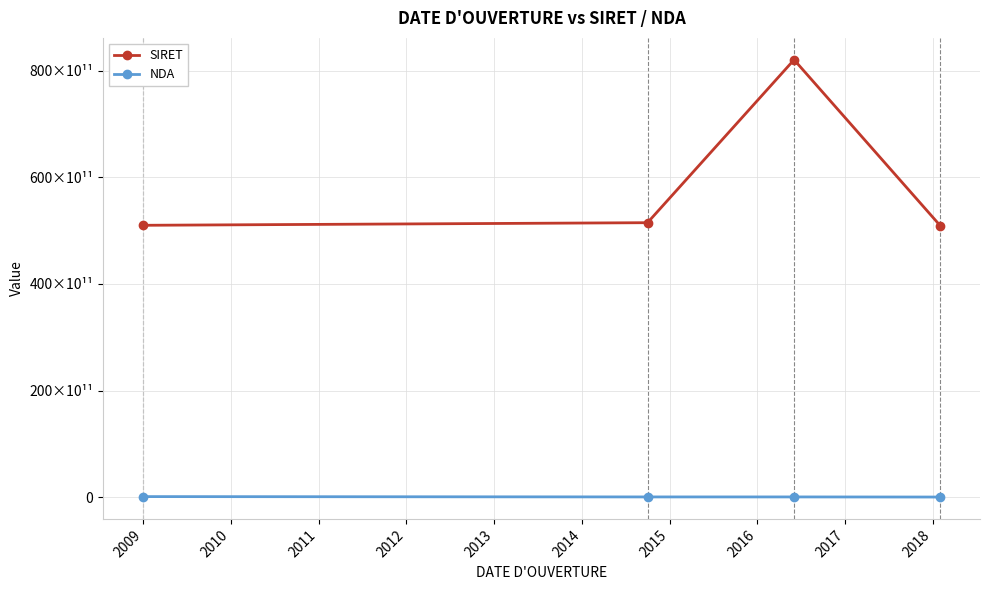

What is the difference between the second highest and minimum values in the SIRET series?

540103699996